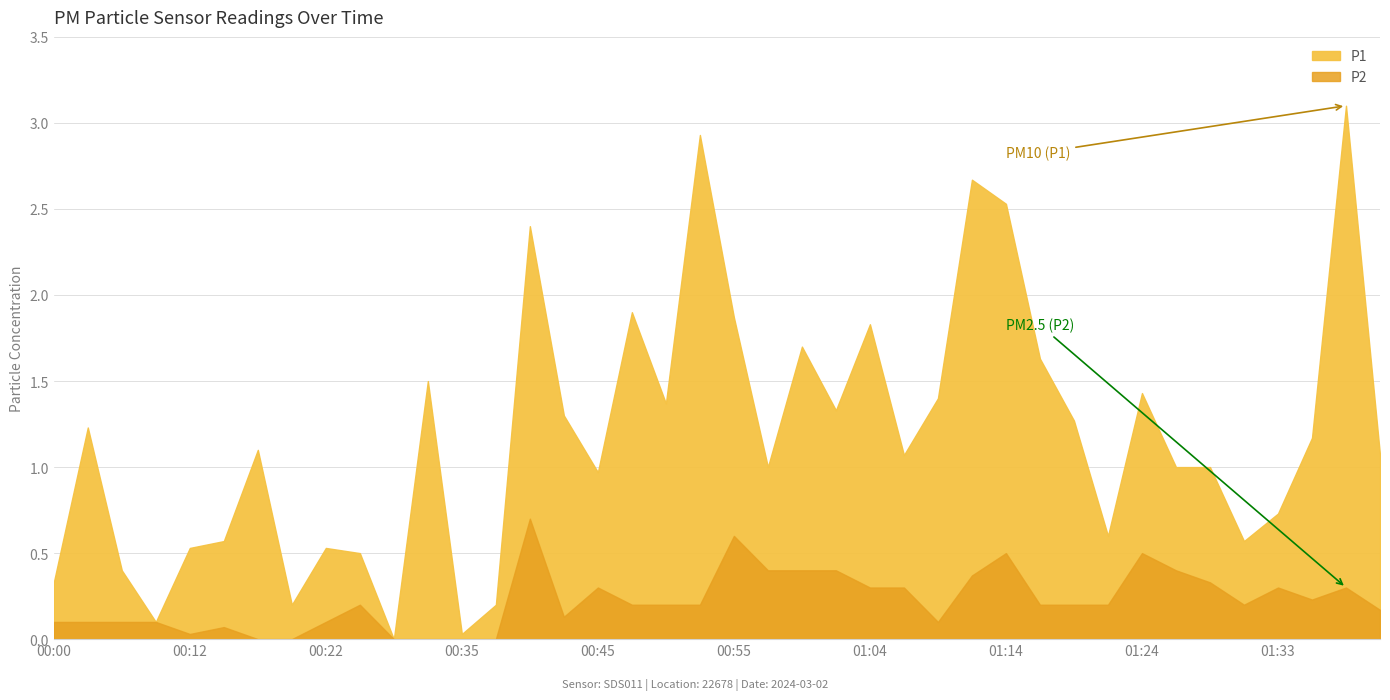

True or false: P1 has a value of 1.2 at 00:02.

True